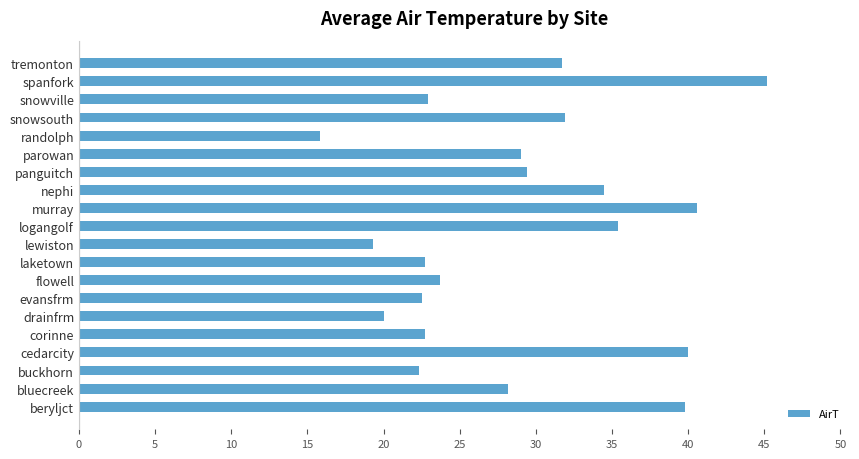

Which label corresponds to the smallest value in the chart?

randolph